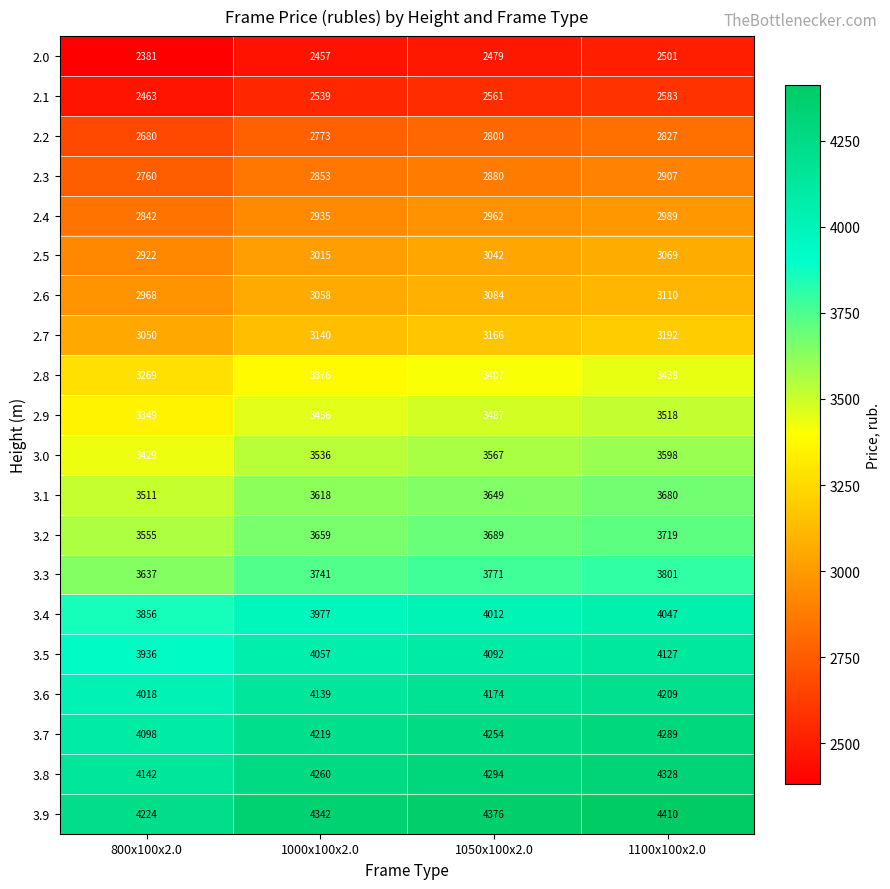

True or false: 2.6 has a value of 3058 at 1000x100x2.0.

True